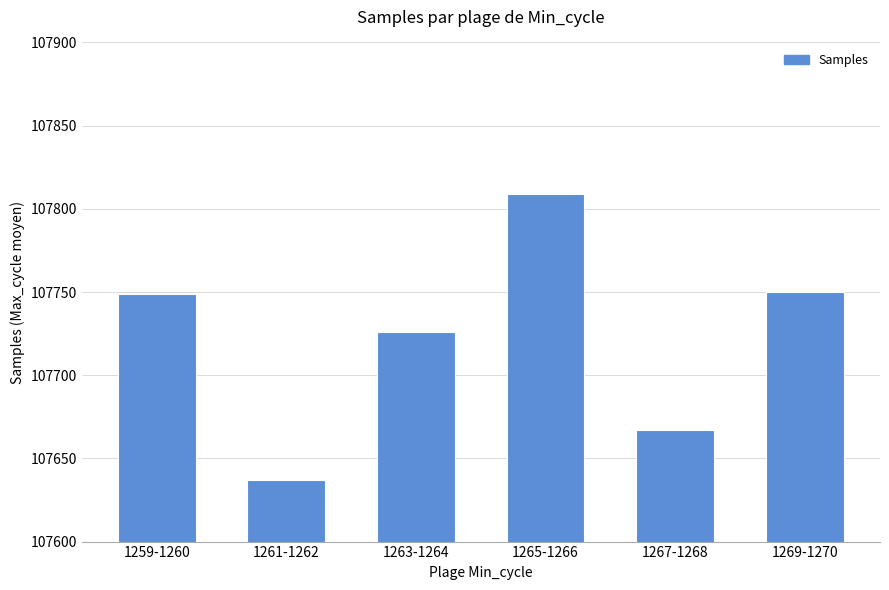

Where is the data nearest to the value 107723?

1263-1264